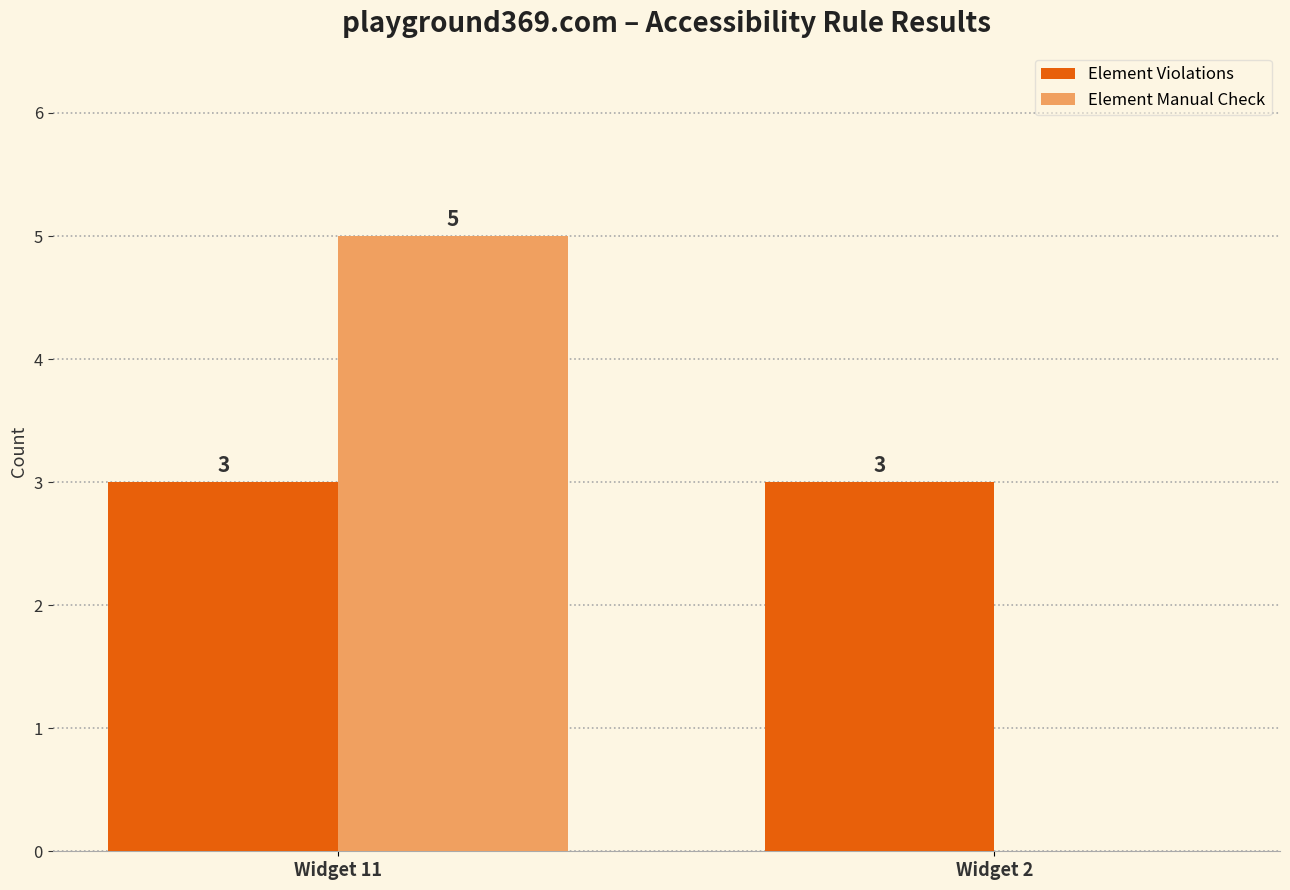

At which category does the chart reach its peak across all series?

Widget 11